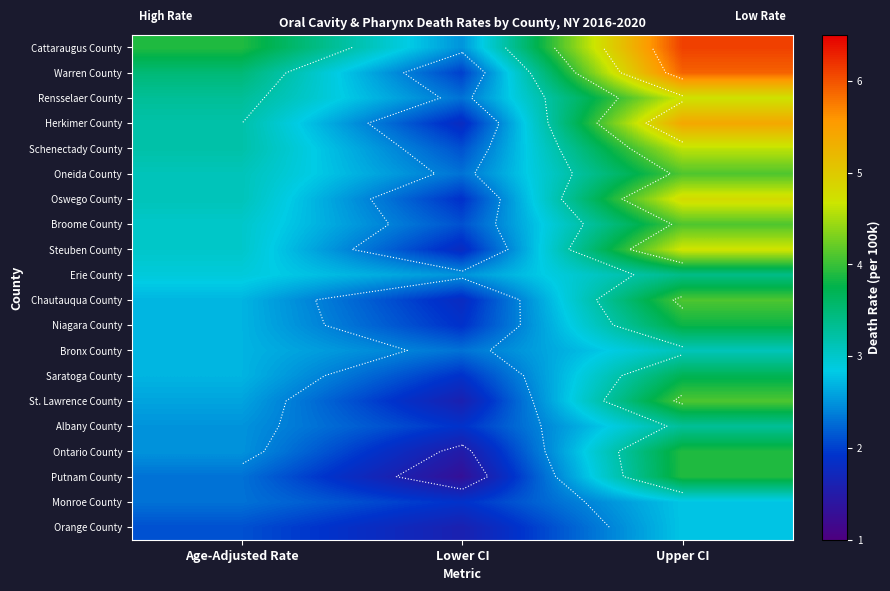

What is the lowest value of the Orange County series?

1.6